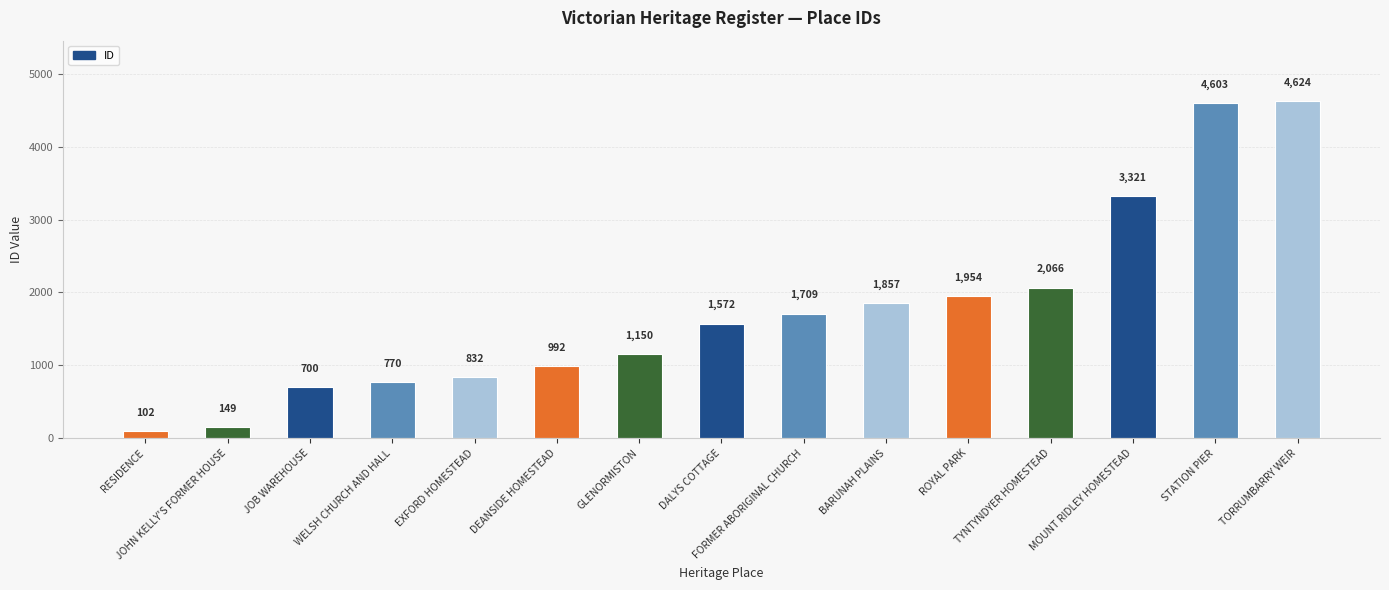

Does the chart contain any negative values?

No